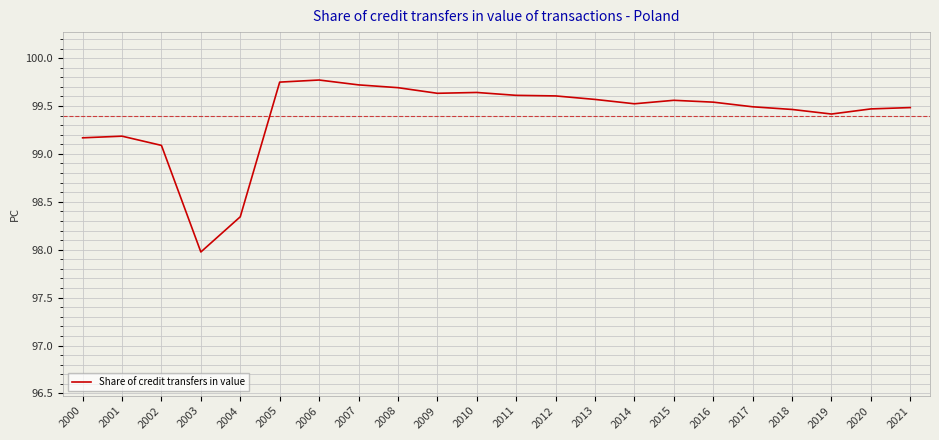

How many values are below 99?

2